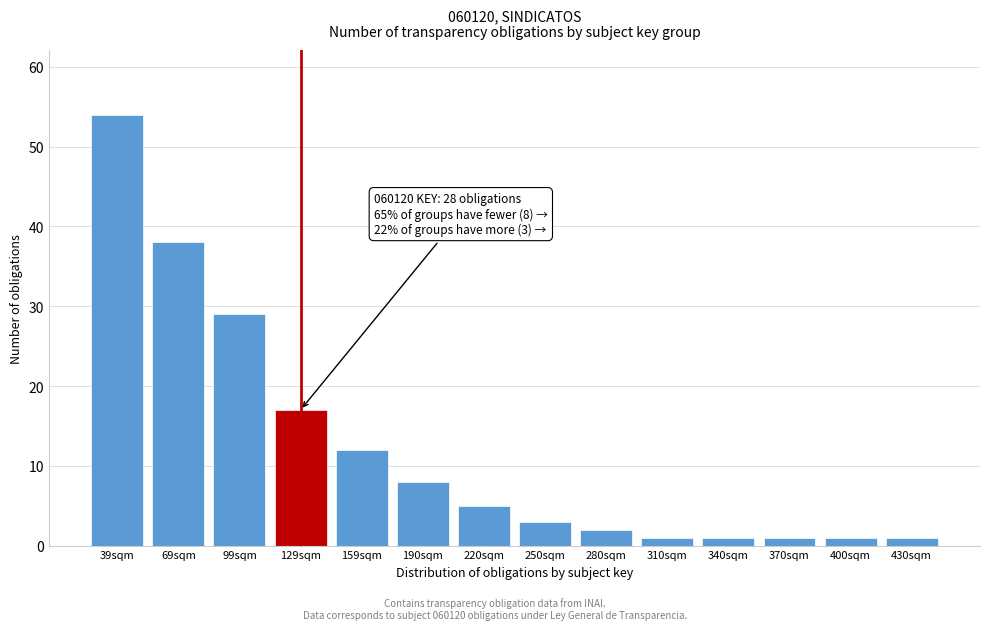

Reading left to right, list all the values displayed in this chart.

54	38	29	17	12	8	5	3	2	1	1	1	1	1